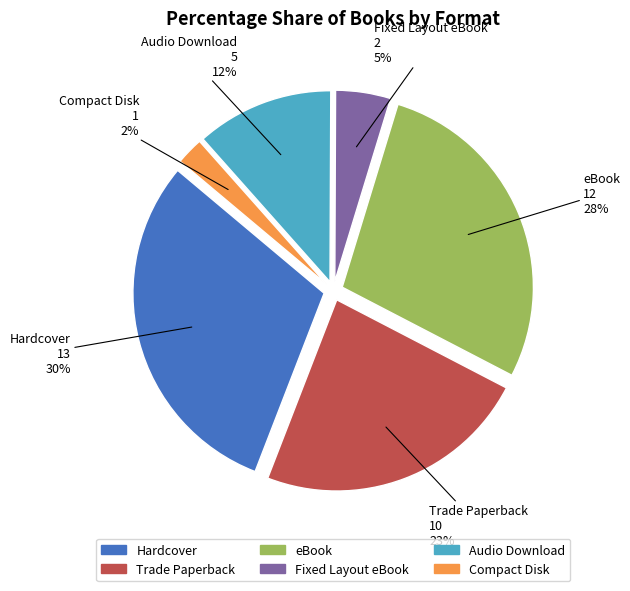

Which category has the biggest portion of the pie?

Hardcover